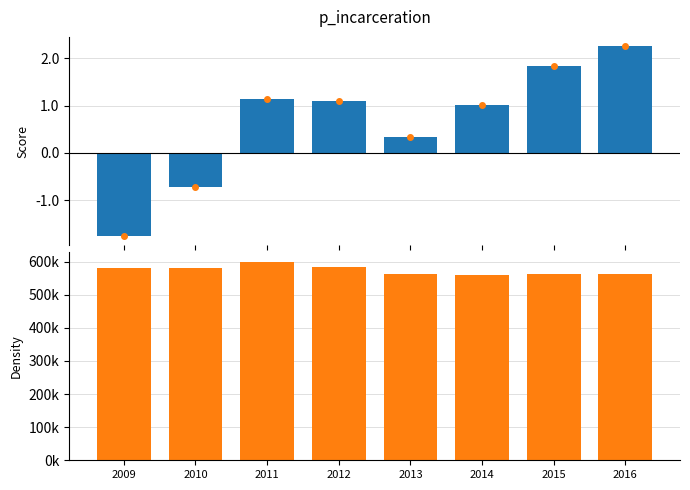

What is the minimum value shown in the chart?

-1.8